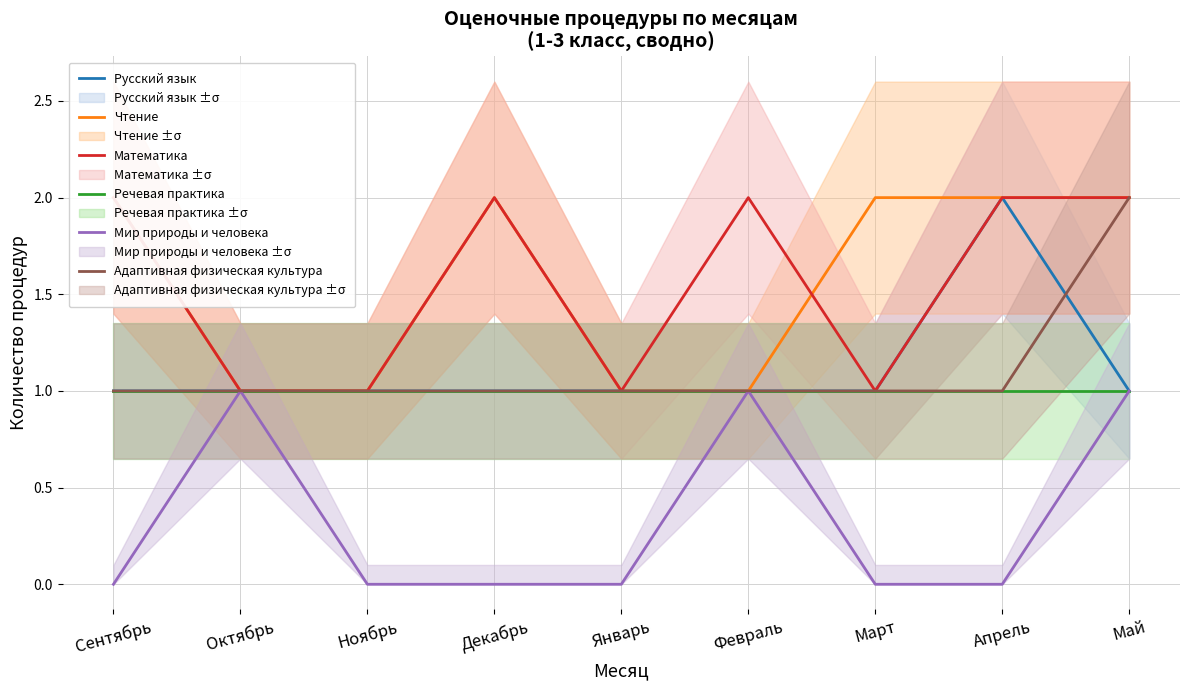

What is the difference between the maximum and minimum values in the Русский язык series?

1